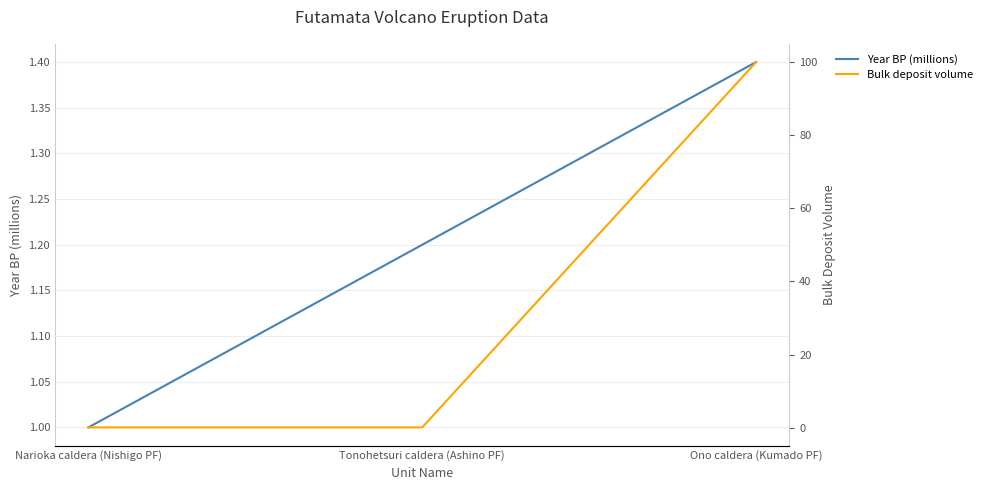

Between Tonohetsuri caldera (Ashino PF) and Ono caldera (Kumado PF), which series saw the biggest shift?

Bulk deposit volume